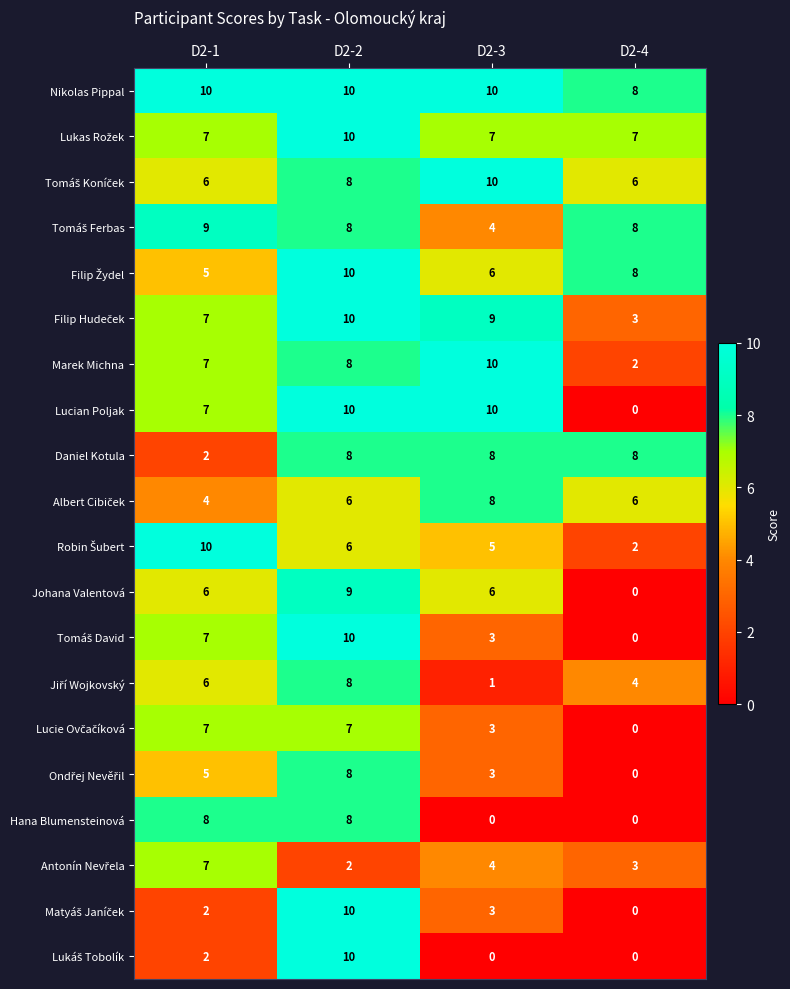

At how many categories does at least one series exceed 2?

4